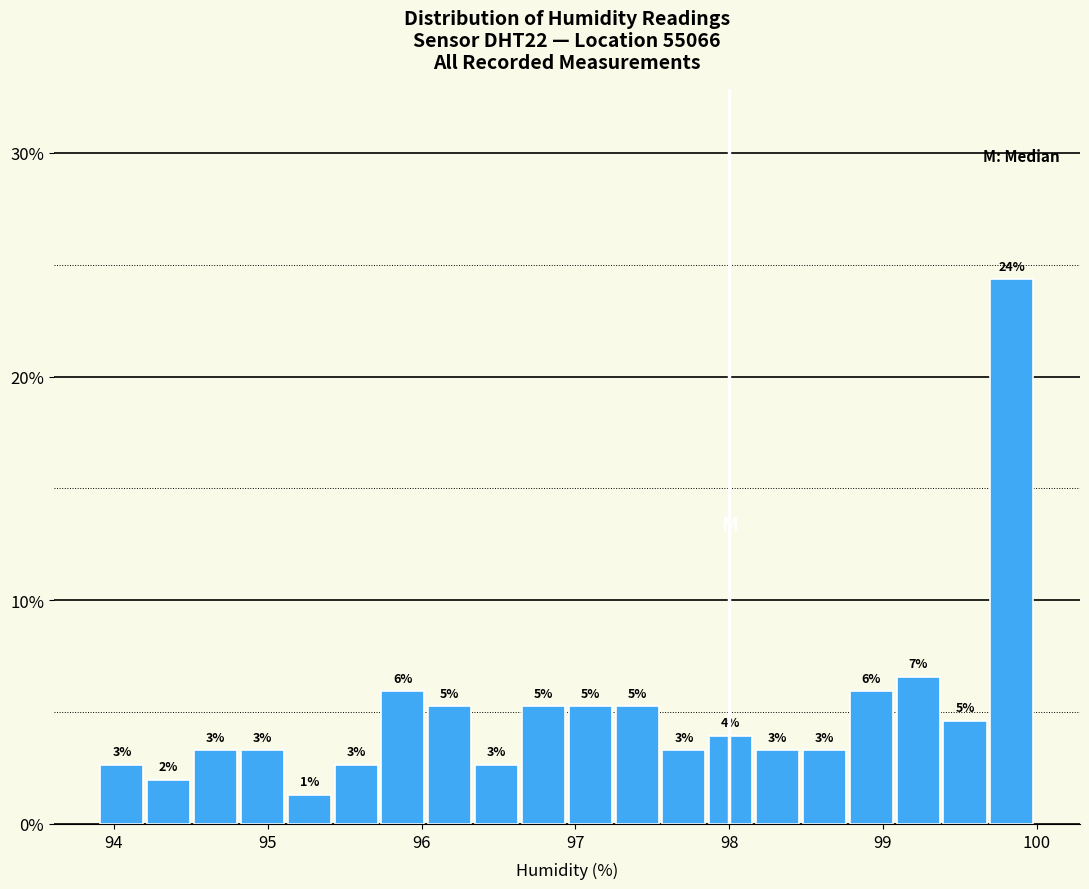

Read against the x-axis, roughly where is the centre of the tallest bar?

99.8